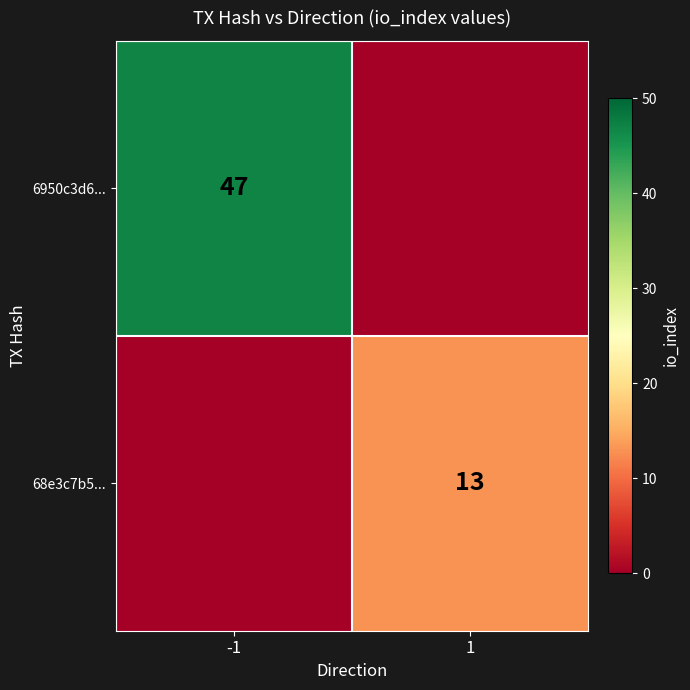

Is it true that 68e3c7b5... equals 13 at 1?

True